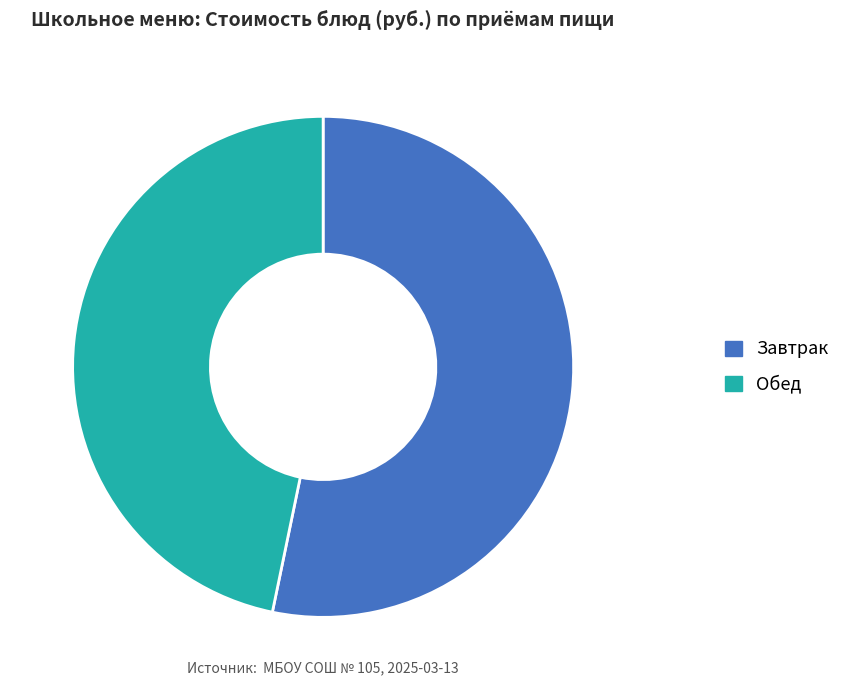

Is there any slice that represents more than half of the pie?

Yes